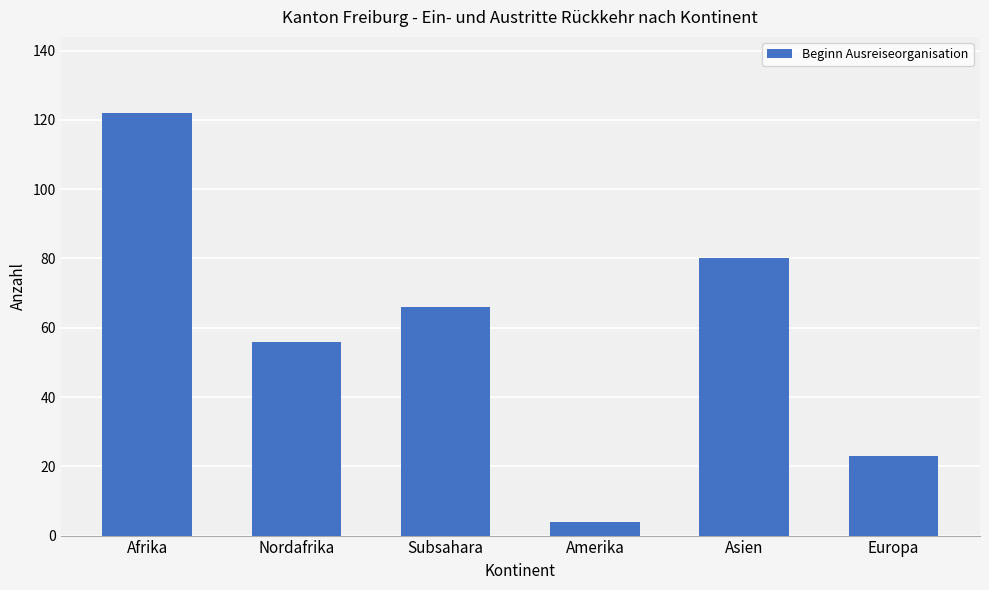

Are the bars grouped side by side (vs. stacked)?

No